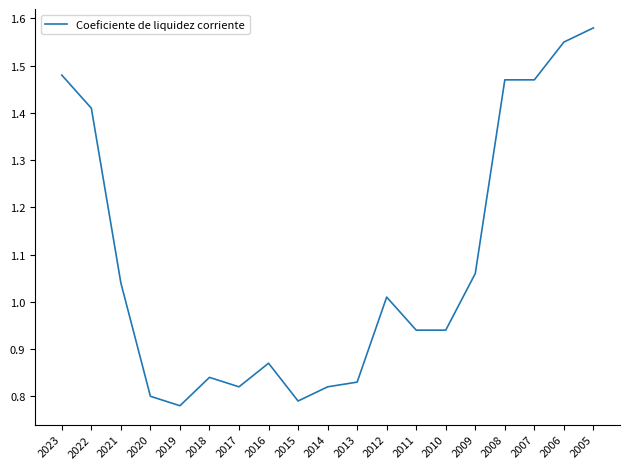

Is it true that the value at 2017 is 0.8?

True